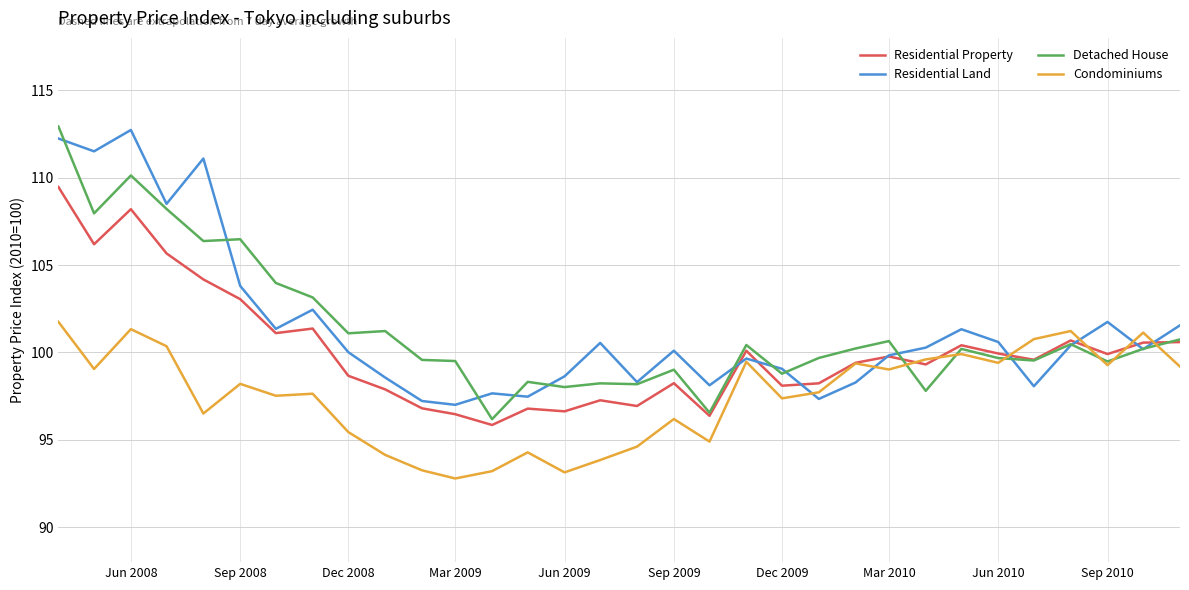

What is the greatest value displayed?

112.9